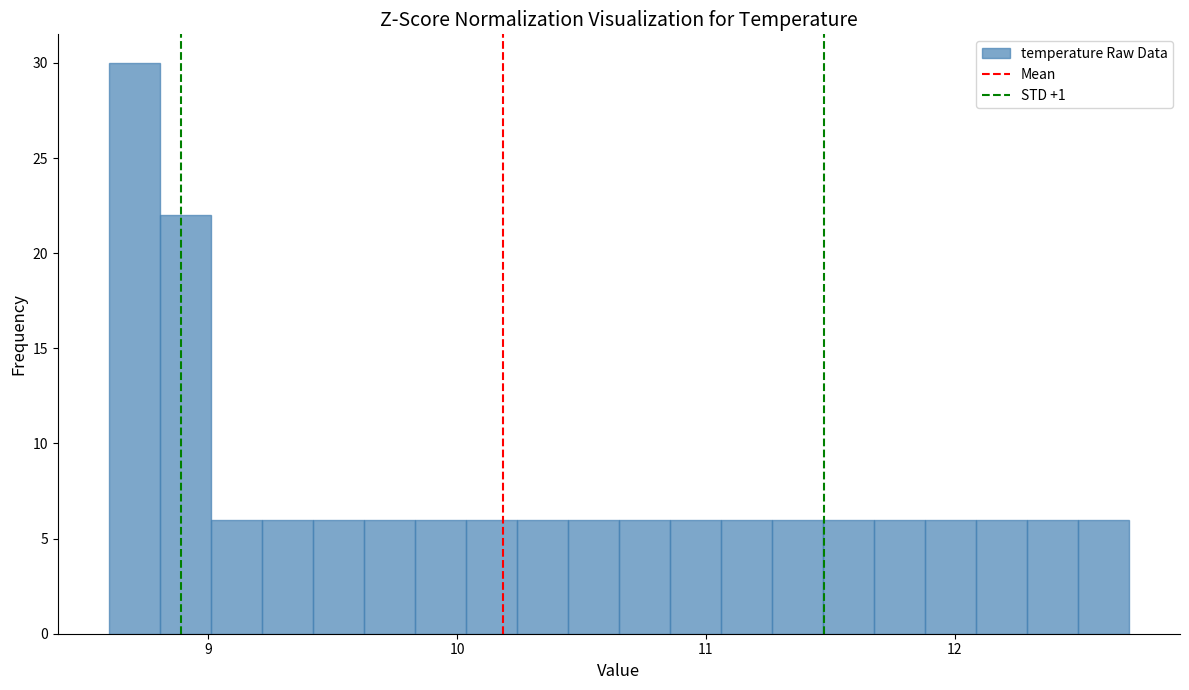

Read against the x-axis, roughly where is the centre of the tallest bar?

8.7